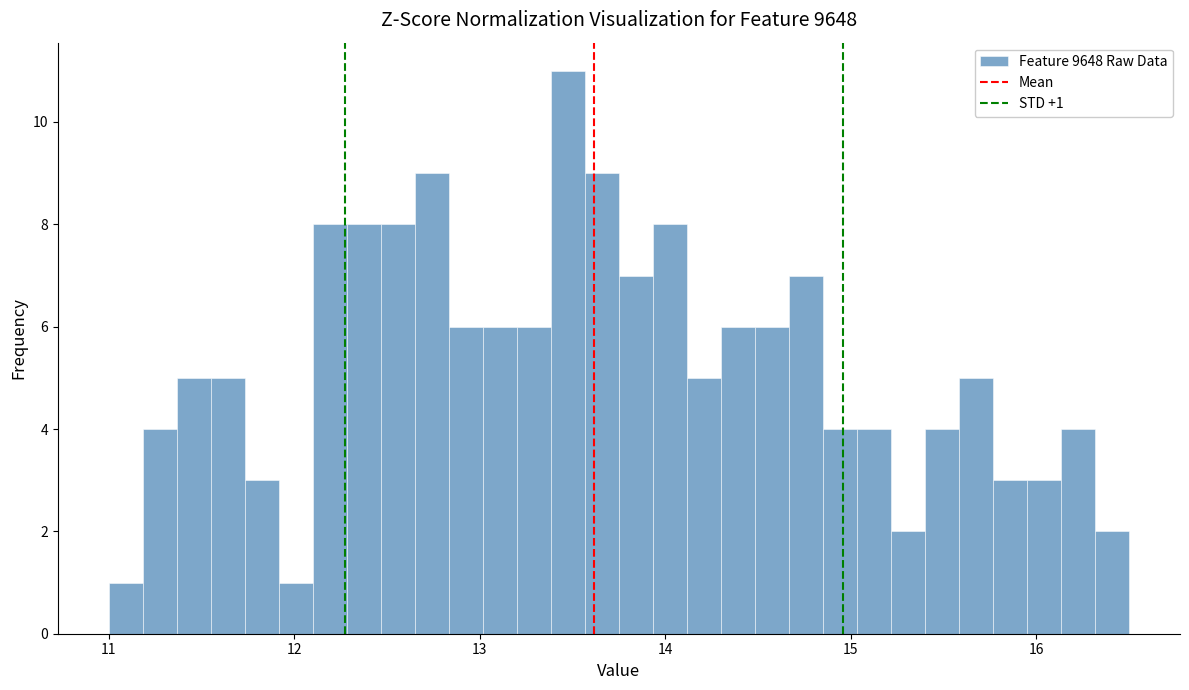

Read against the x-axis, roughly where is the centre of the tallest bar?

13.5